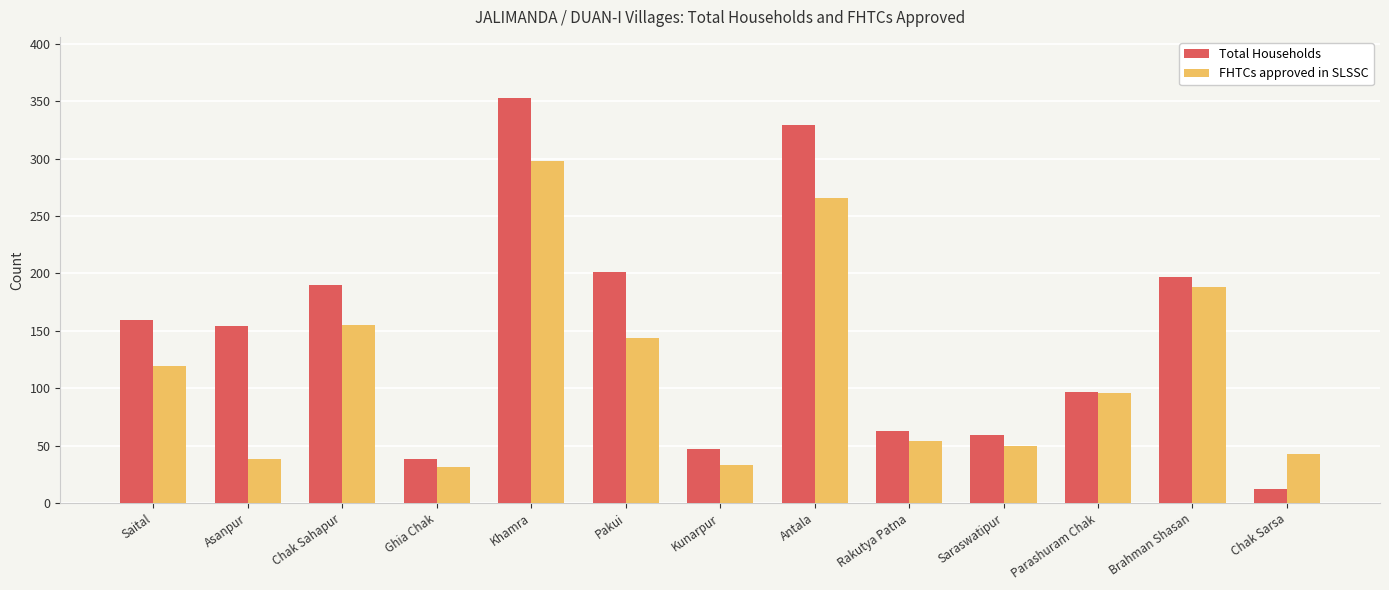

What is the spread (max minus min) of values at Chak Sahapur?

35